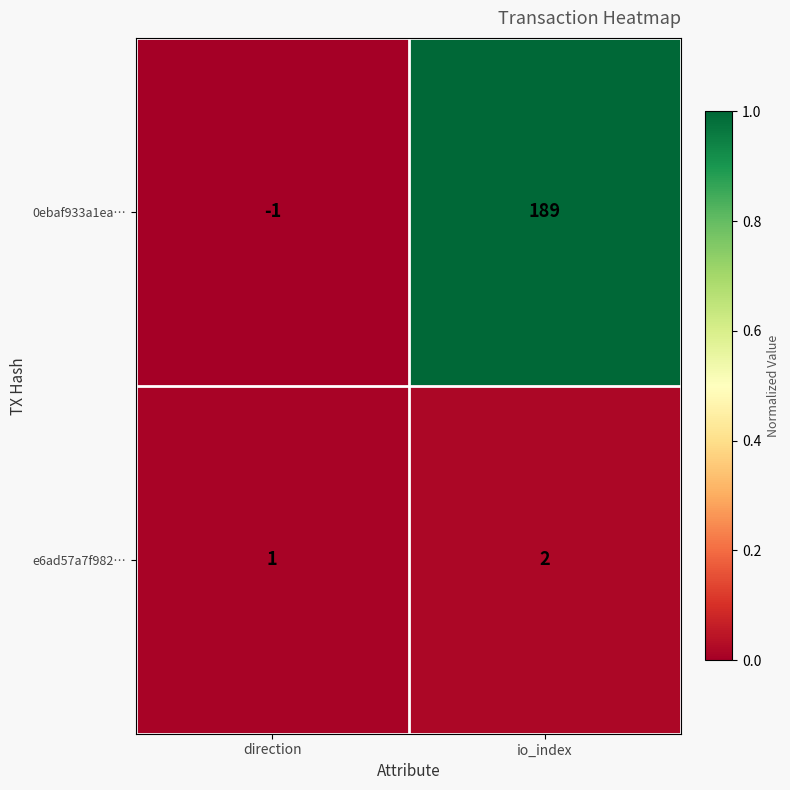

At which category does the chart reach its minimum across all series?

direction